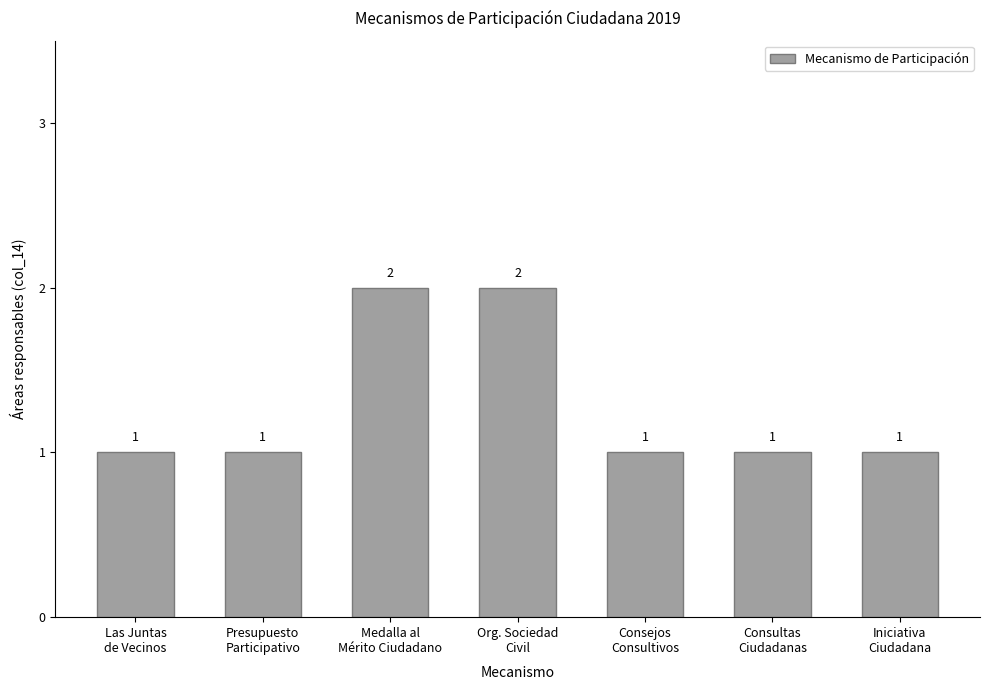

What is the change in value from Presupuesto
Participativo to Org. Sociedad
Civil?

+1